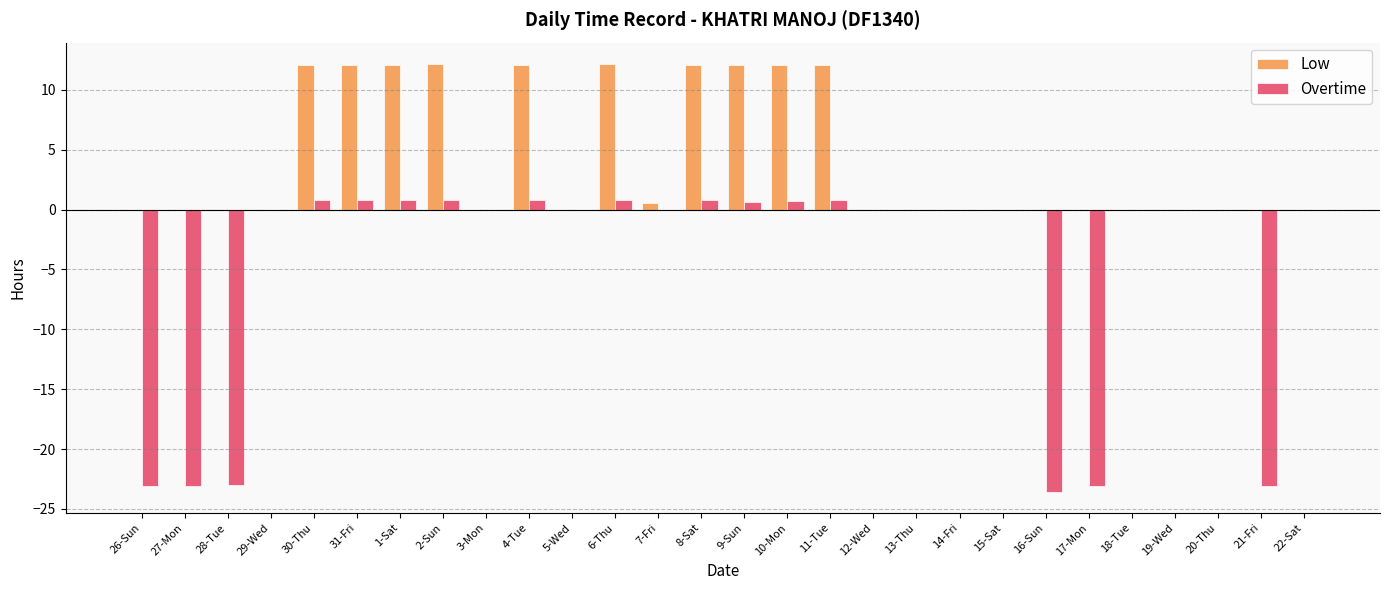

Which series has the largest range (max minus min)?

Overtime